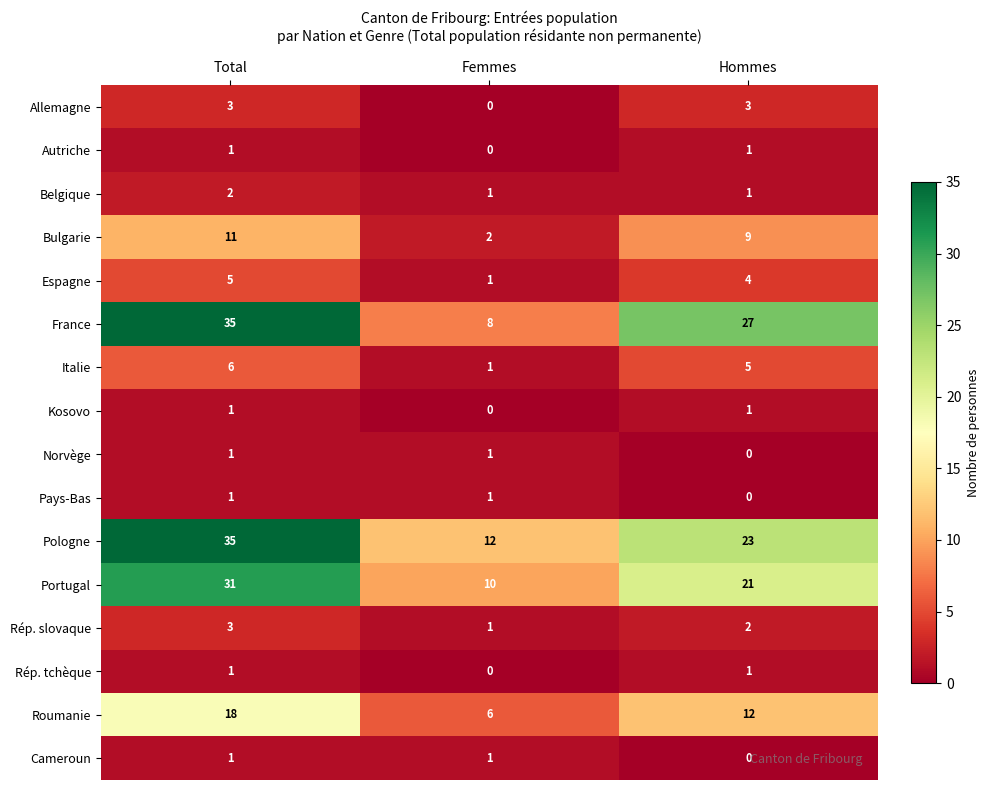

How many values in the Pologne series are below 23?

1